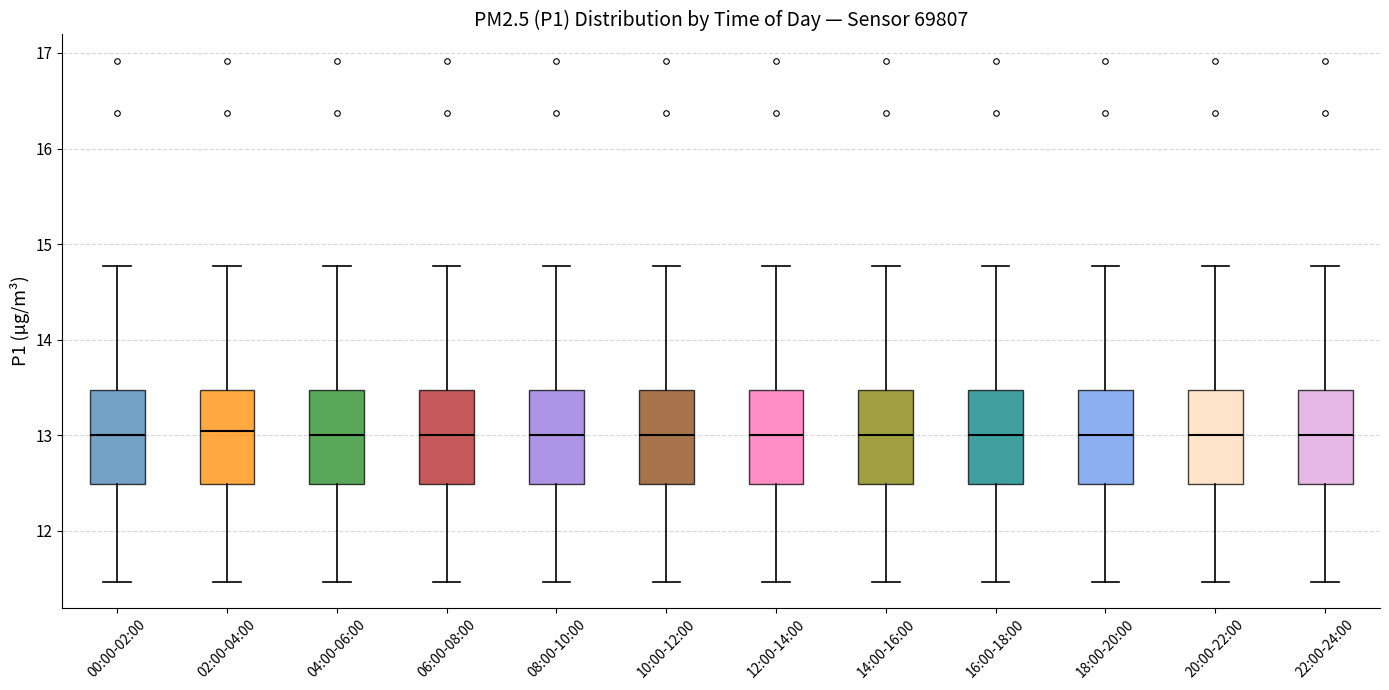

Where is the lower edge of the box for 16:00-18:00 on the y-axis? The values are not printed on the chart, so give them approximately, as read against the axis.

12.5